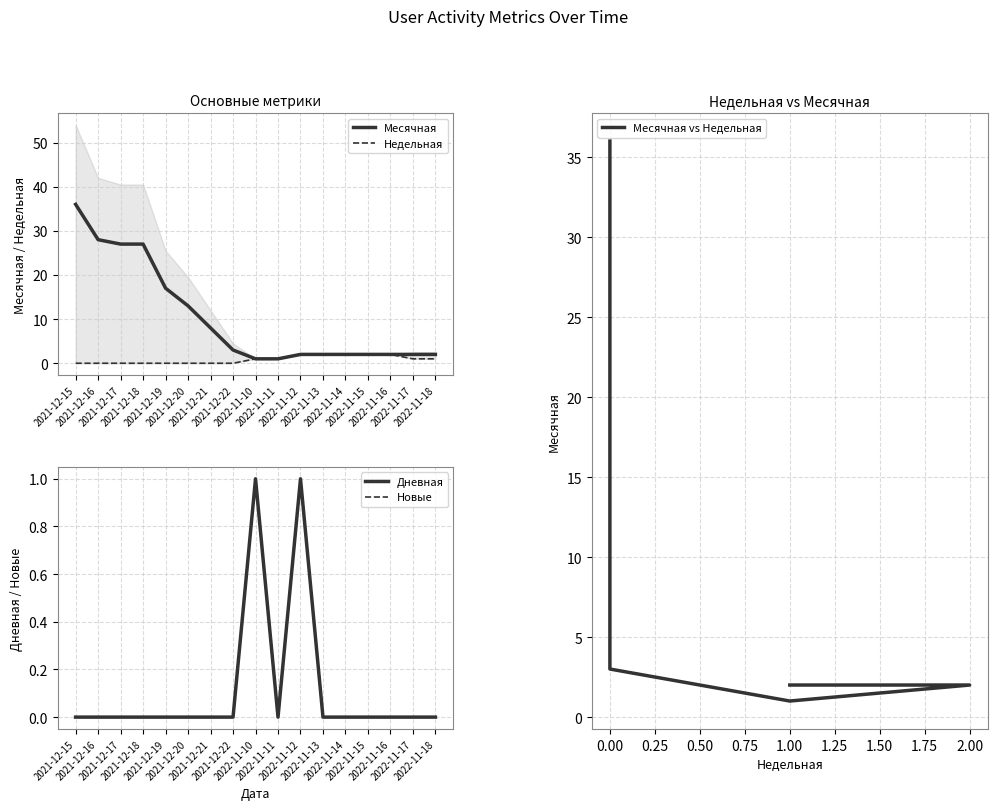

Which category has the lowest value across all series?

2021-12-15